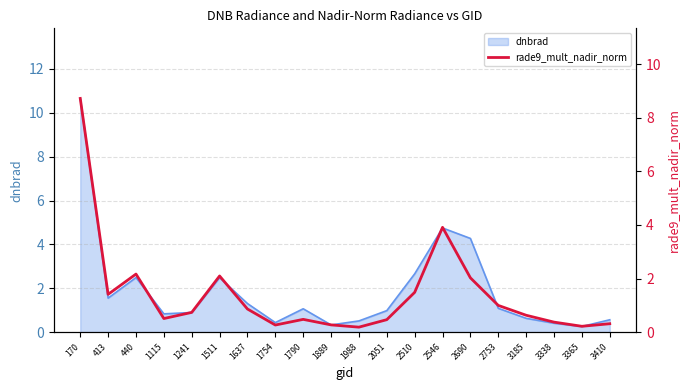

What is the value of the 8th point from the left?

0.3